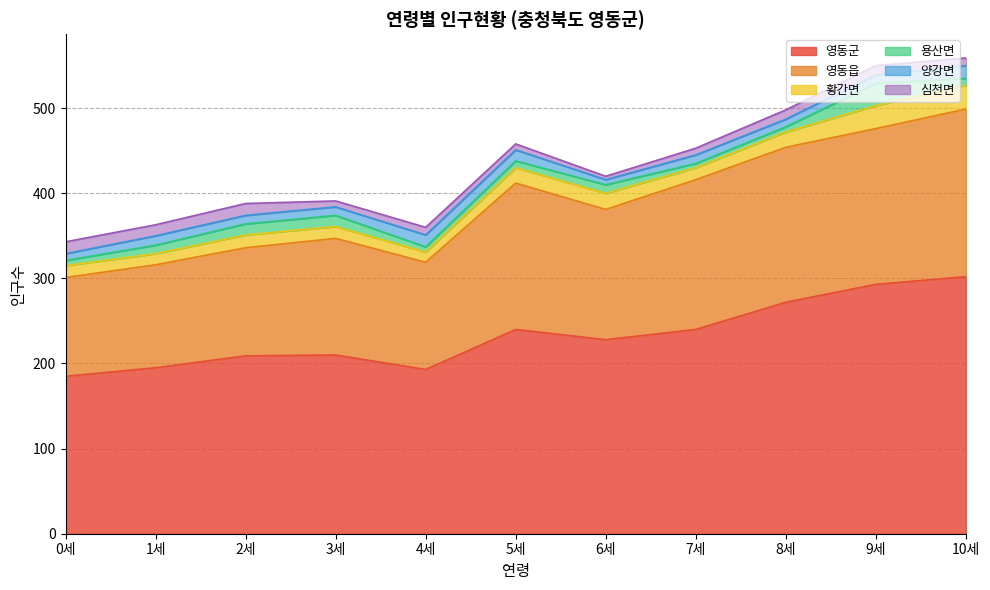

How many 심천면 values are between 7 and 13?

8